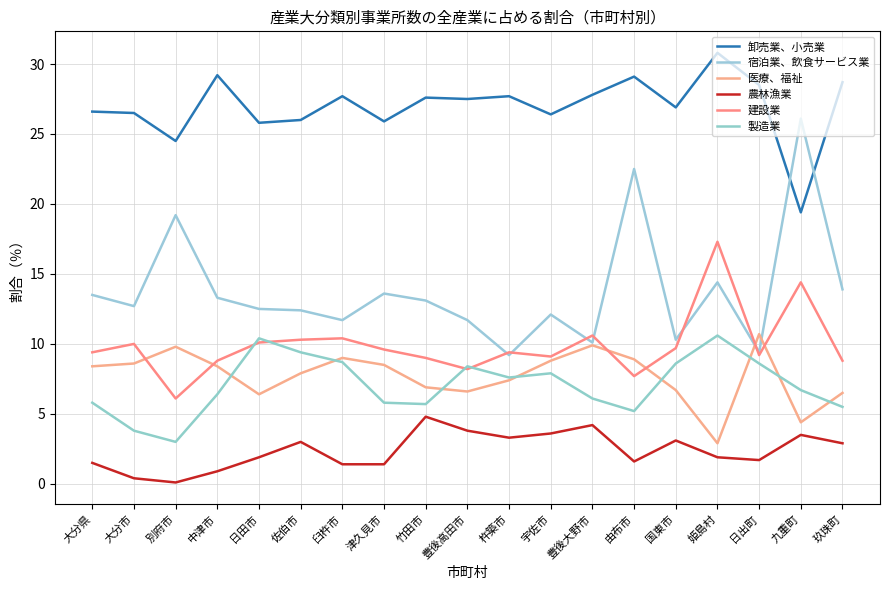

Does the chart have visible grid lines?

Yes